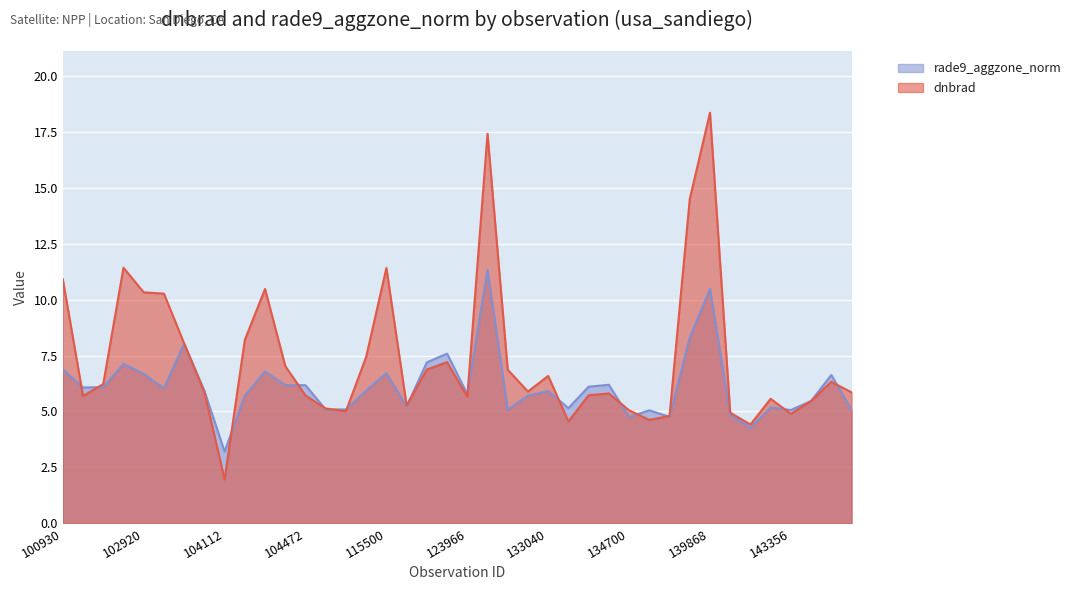

At how many categories does at least one series exceed 15?

2